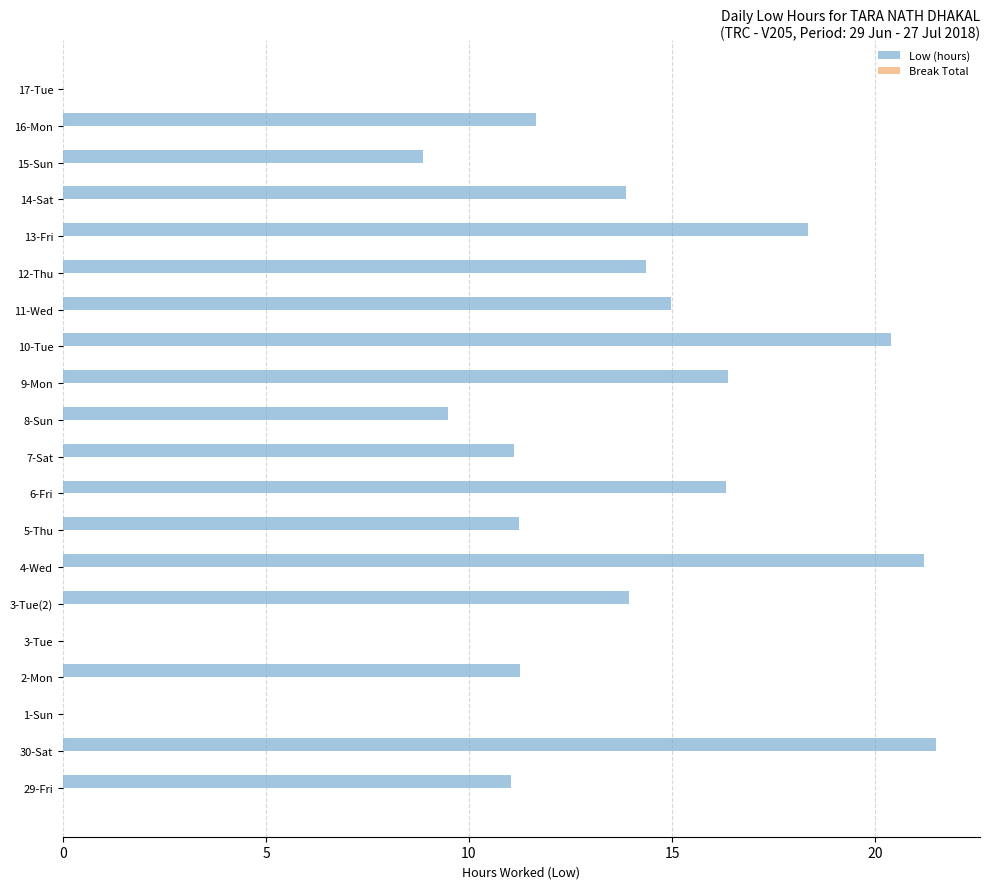

Is it true that the value at 15-Sun is 2.3?

False